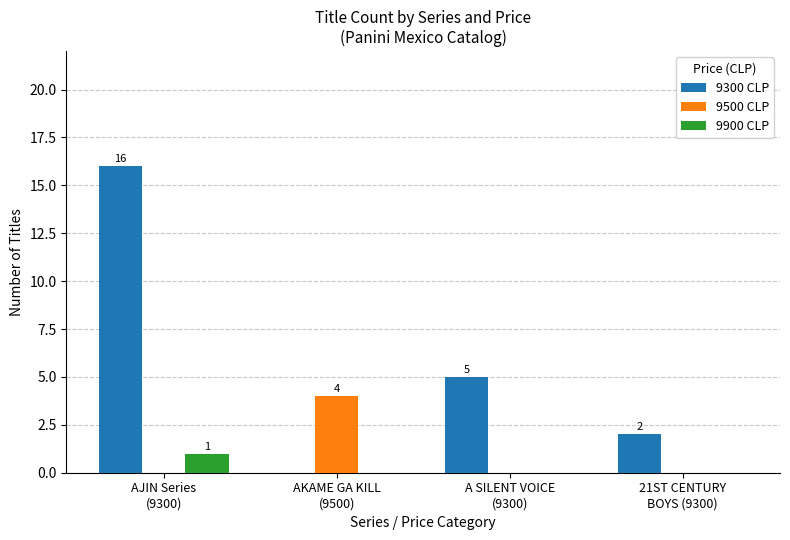

Reading right to left, list all the values displayed in this chart.

9300 CLP: 21ST CENTURY
BOYS (9300)=2	A SILENT VOICE
(9300)=5	AKAME GA KILL
(9500)=0	AJIN Series
(9300)=16
9500 CLP: 21ST CENTURY
BOYS (9300)=0	A SILENT VOICE
(9300)=0	AKAME GA KILL
(9500)=4	AJIN Series
(9300)=0
9900 CLP: 21ST CENTURY
BOYS (9300)=0	A SILENT VOICE
(9300)=0	AKAME GA KILL
(9500)=0	AJIN Series
(9300)=1